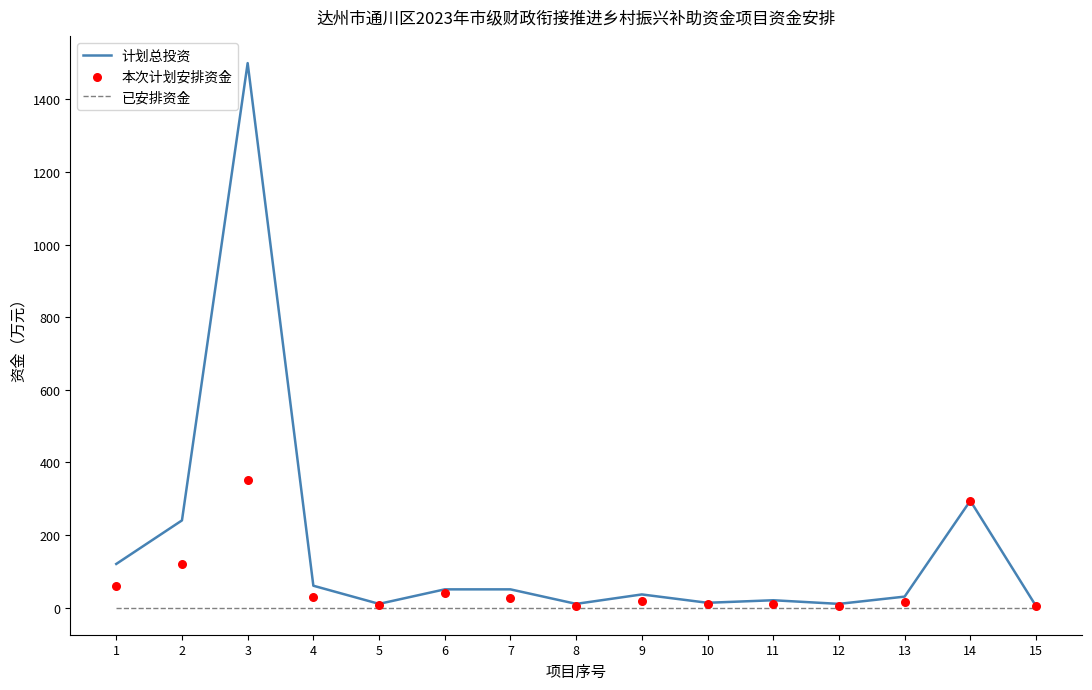

What are all the series names shown in the legend?

计划总投资, 已安排资金, 本次计划安排资金